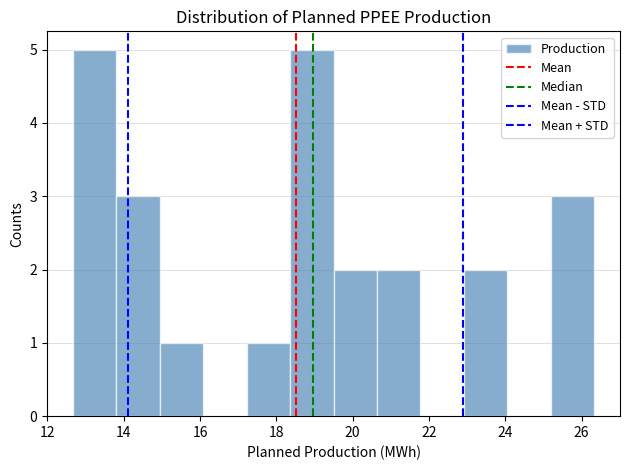

Reading left to right, transcribe this chart: for each bar, give the range it covers on the x-axis and its height. Neither the bar edges nor the heights are printed on the chart, so give them approximately, as read against the axes.

12.6 to 13.8: 5
13.8 to 15.0: 3
15.0 to 16.0: 1
16.0 to 17.2: 0
17.2 to 18.4: 1
18.4 to 19.4: 5
19.4 to 20.6: 2
20.6 to 21.8: 2
21.8 to 23.0: 0
23.0 to 24.0: 2
24.0 to 25.2: 0
25.2 to 26.4: 3